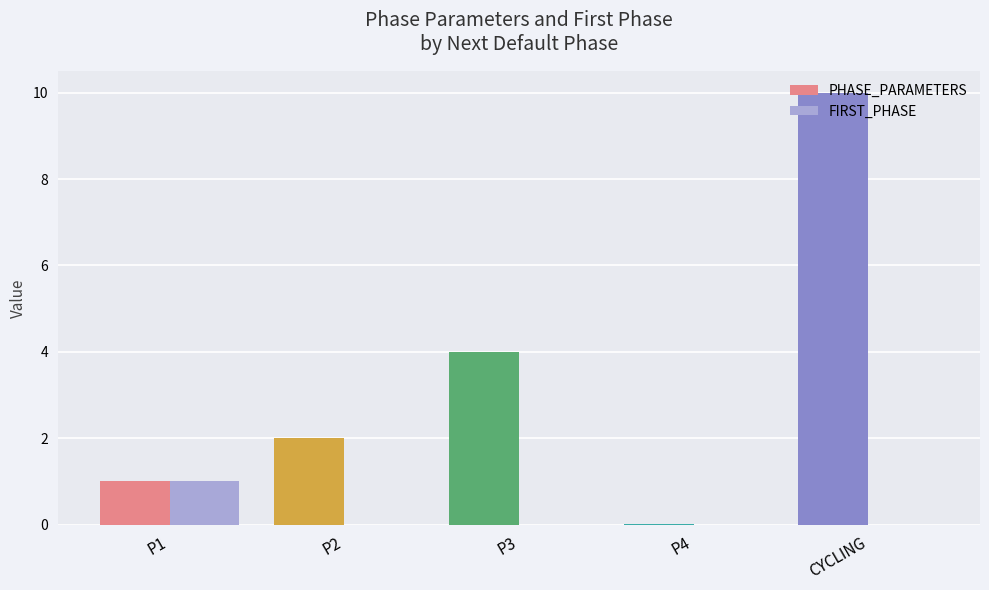

At which category is the sum across all series the highest?

CYCLING